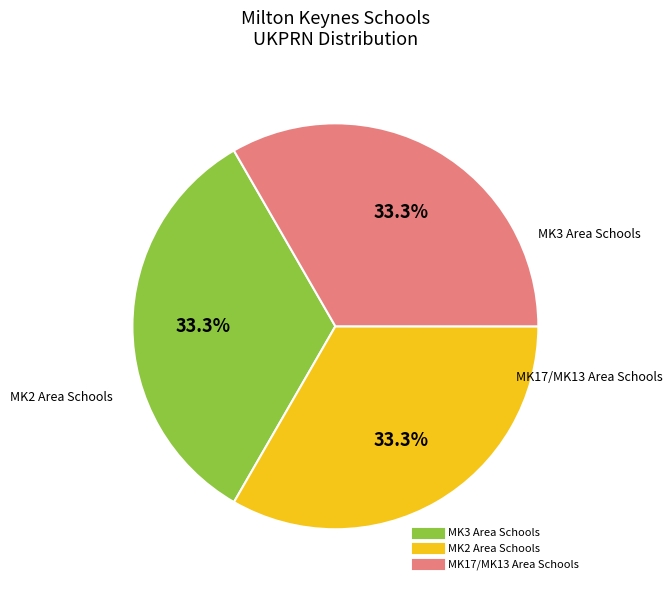

Is there any slice that represents more than half of the pie?

No